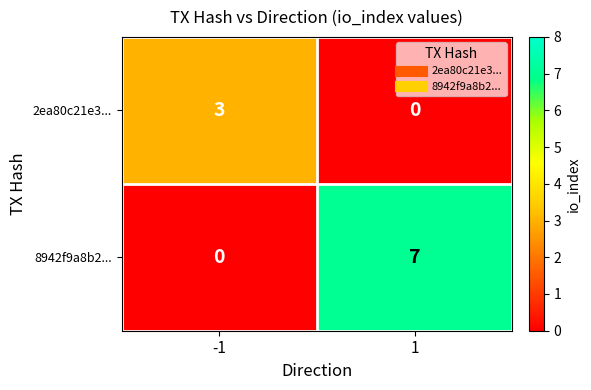

Between -1 and 1, which series saw the biggest shift?

8942f9a8b2...